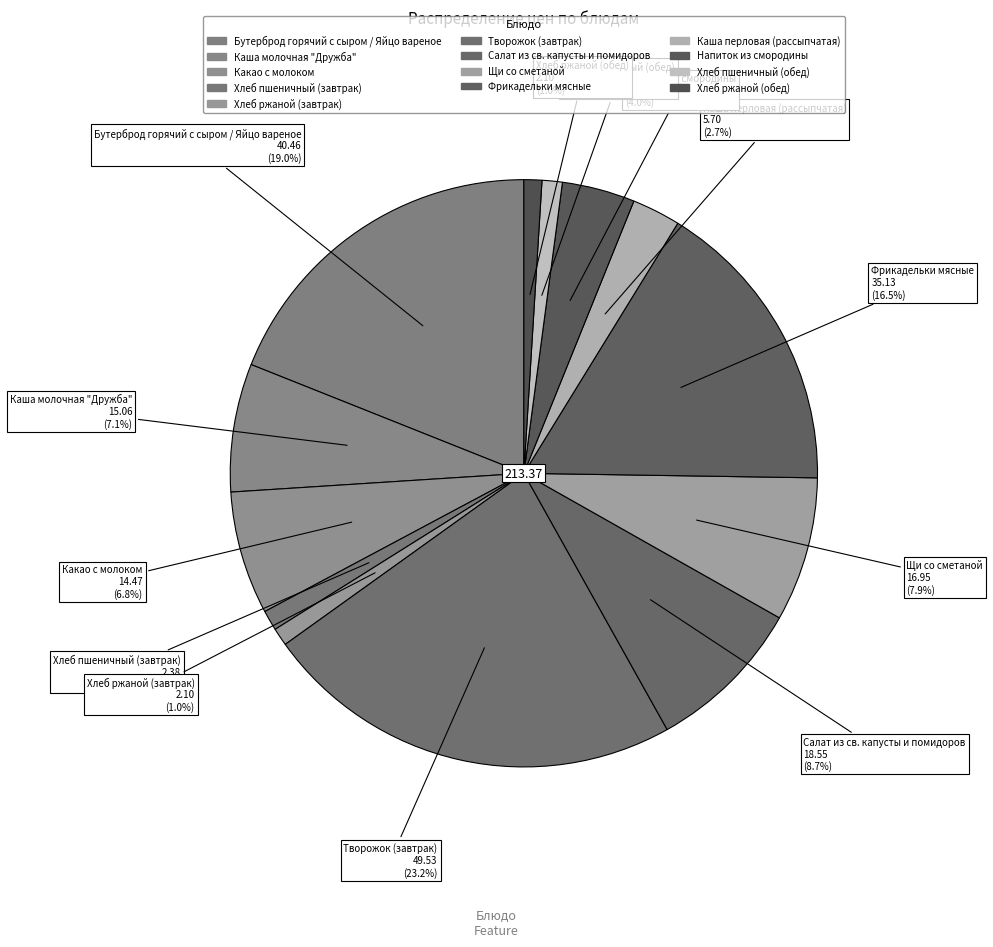

To the nearest percent, what is the difference between the largest and smallest slice percentages?

22%